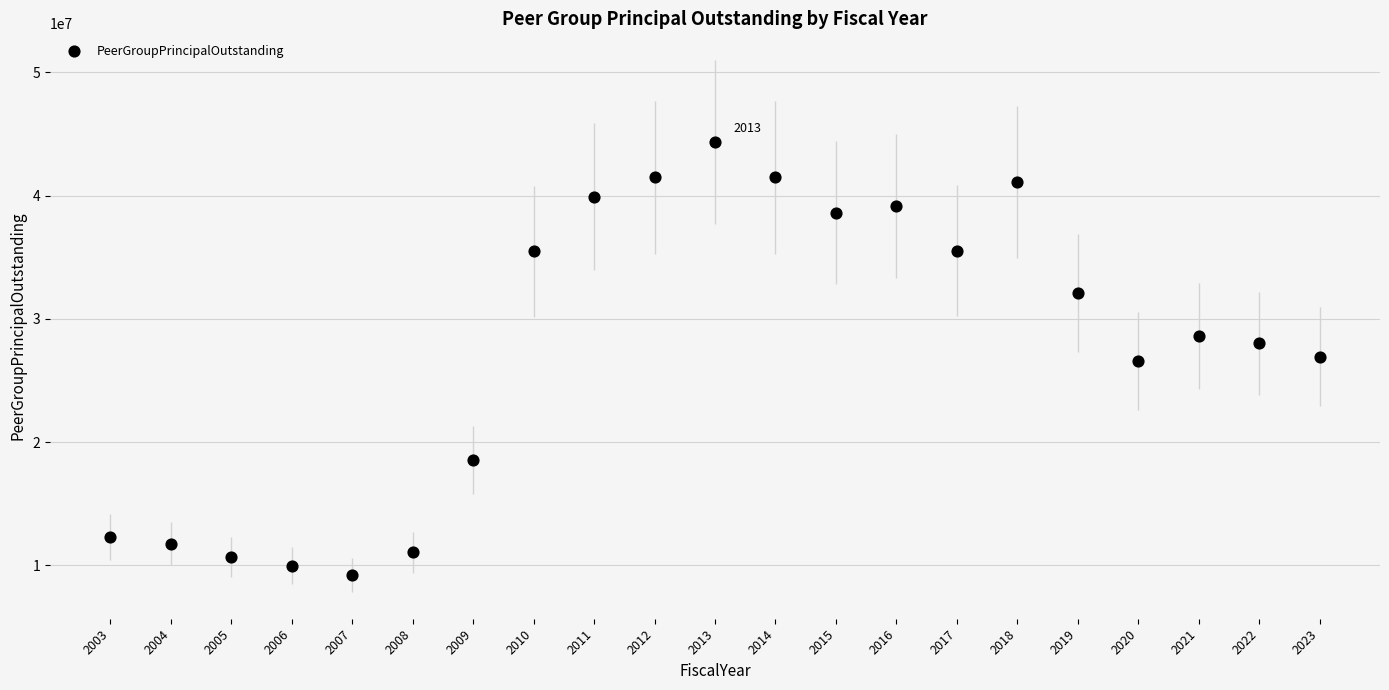

What is the range of Y values (max minus min)?

35144810.9